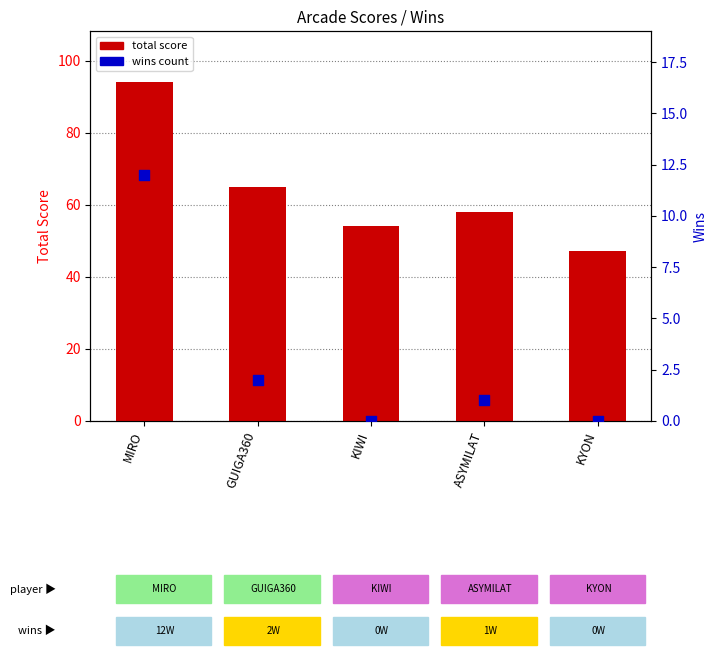

At how many categories does at least one series exceed 24?

5